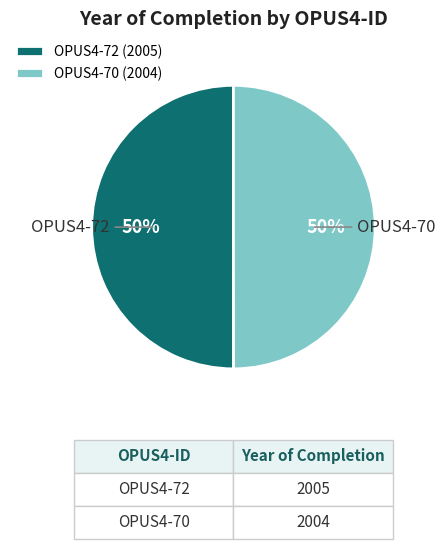

To the nearest percent, what is the combined percentage of OPUS4-72 (2005) and OPUS4-70 (2004)?

100%